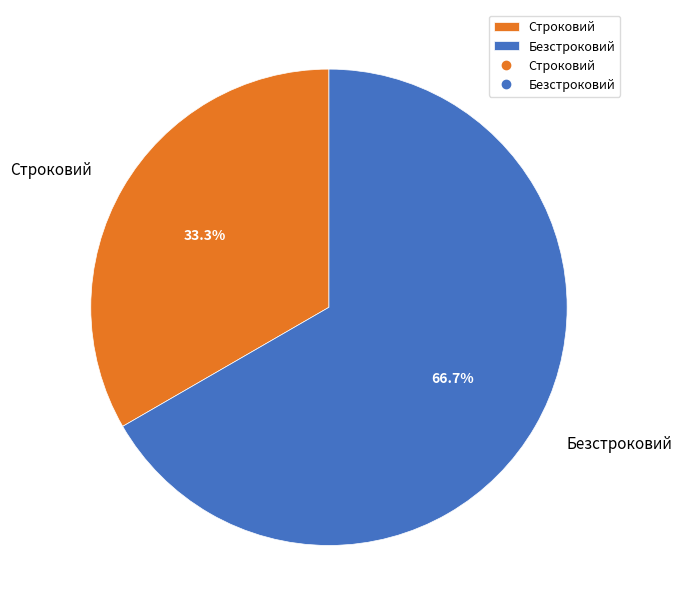

Rank the categories by value from lowest to highest.

Строковий, Безстроковий